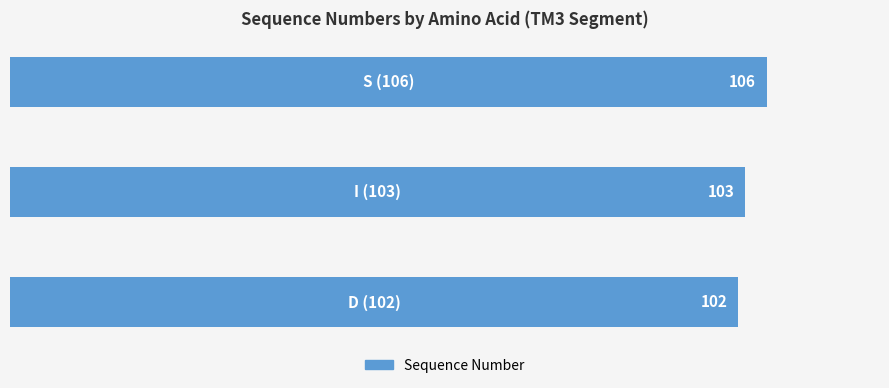

How many values are below 103?

1